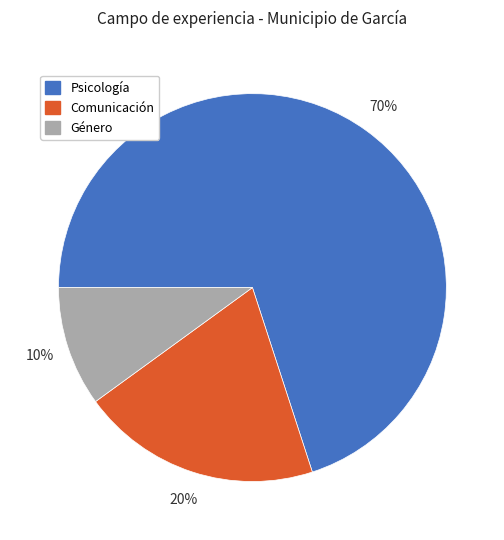

Which has a higher value, Psicología or Género?

Psicología